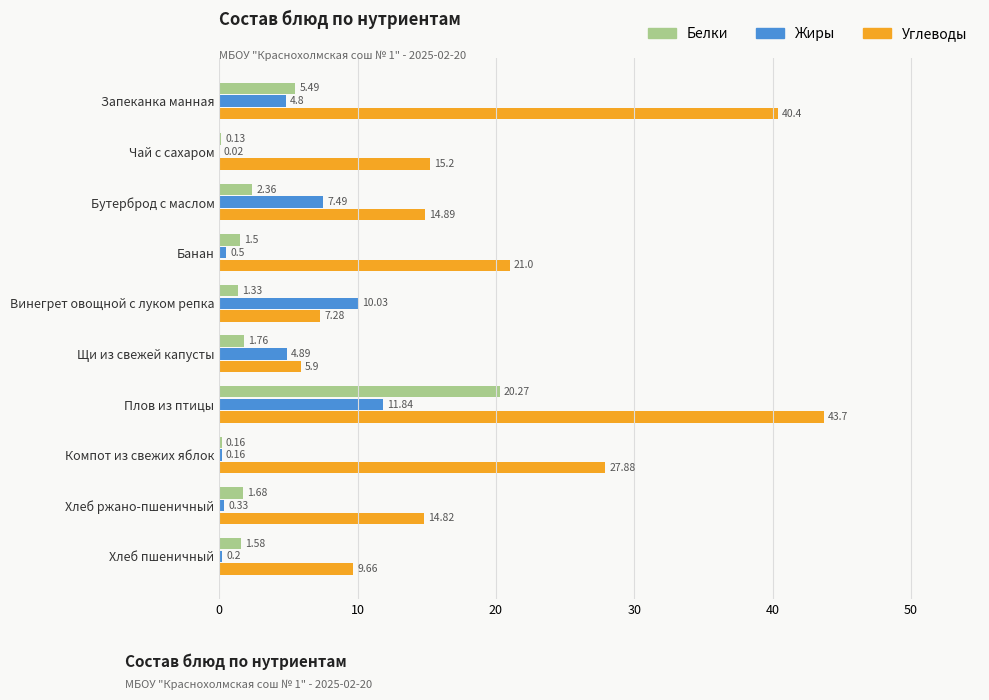

Between Щи из свежей капусты and Хлеб ржано-пшеничный, which series saw the biggest shift?

Углеводы